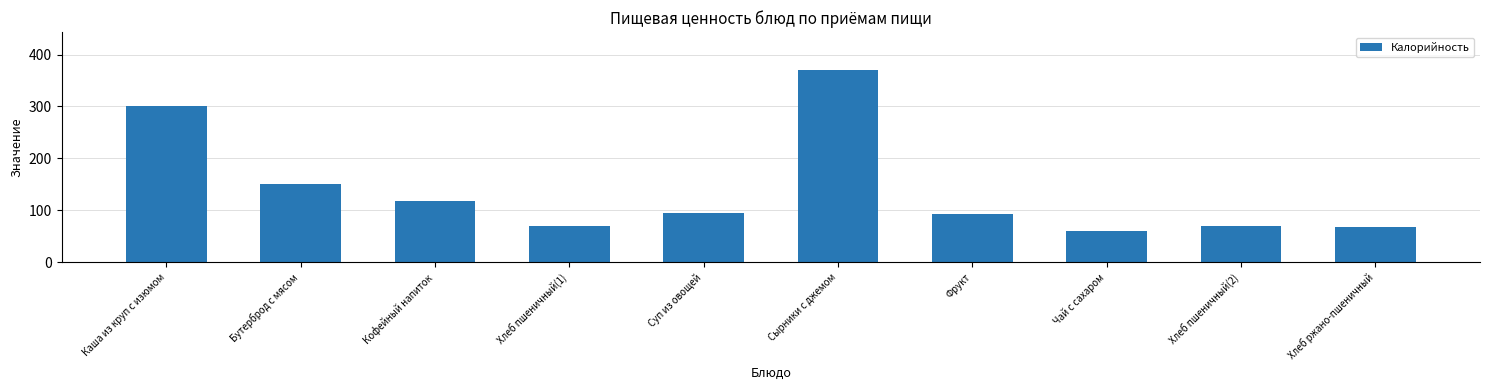

What is the ratio of the value at Кофейный напиток to the value at Хлеб пшеничный(1)?

1.7